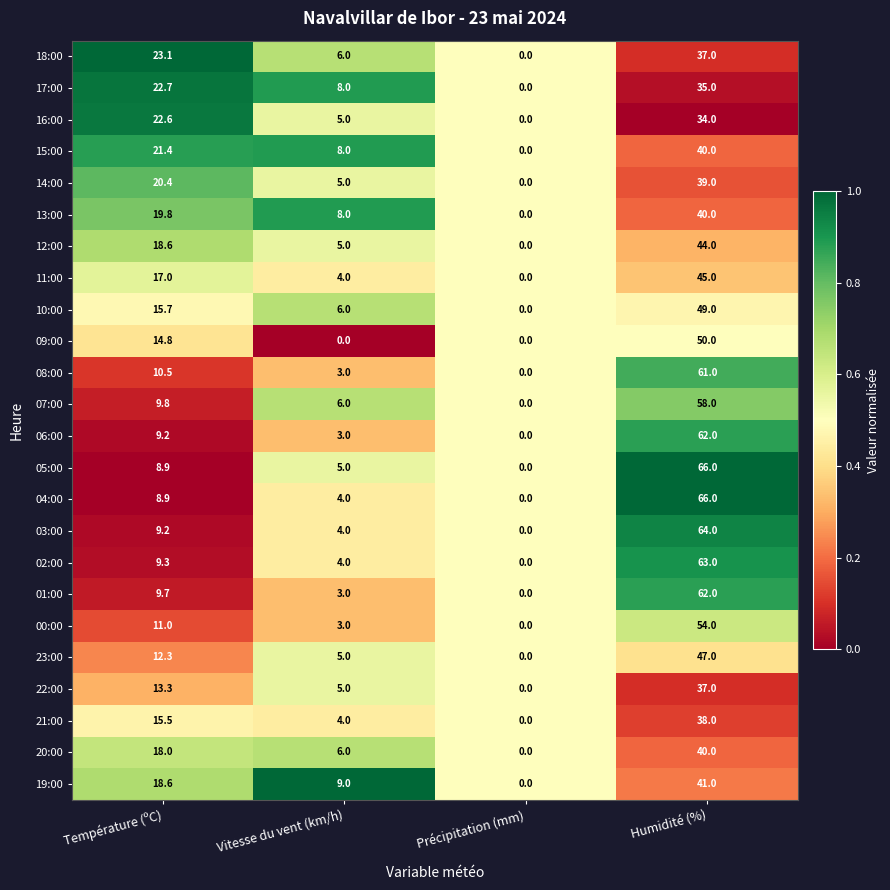

List the labels in order of 10:00 value, smallest first.

Précipitation (mm), Vitesse du vent (km/h), Température (ºC), Humidité (%)